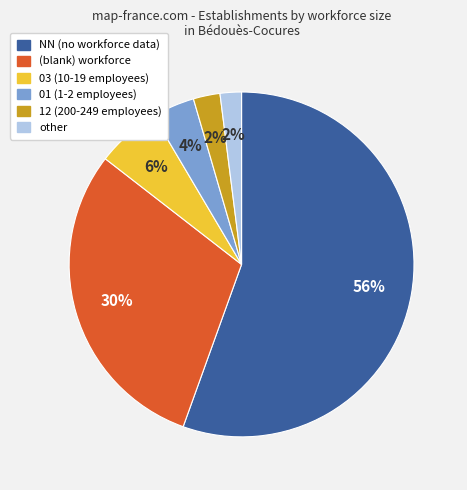

Does any single category account for the majority?

Yes